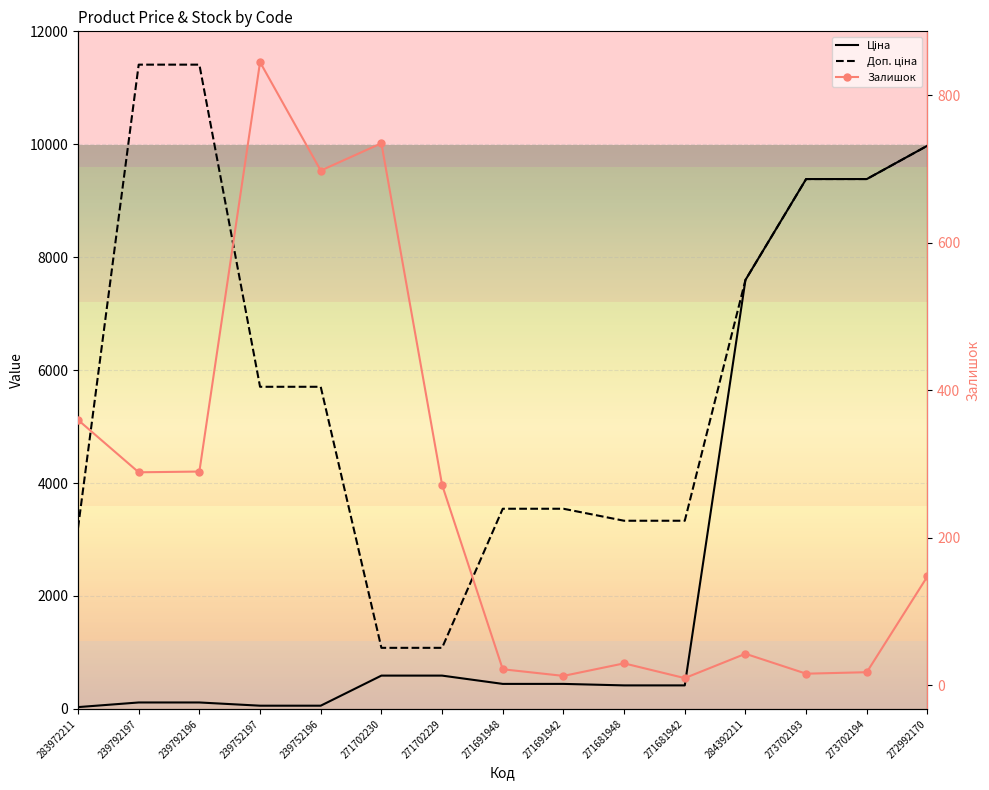

How many distinct data groups are displayed?

3